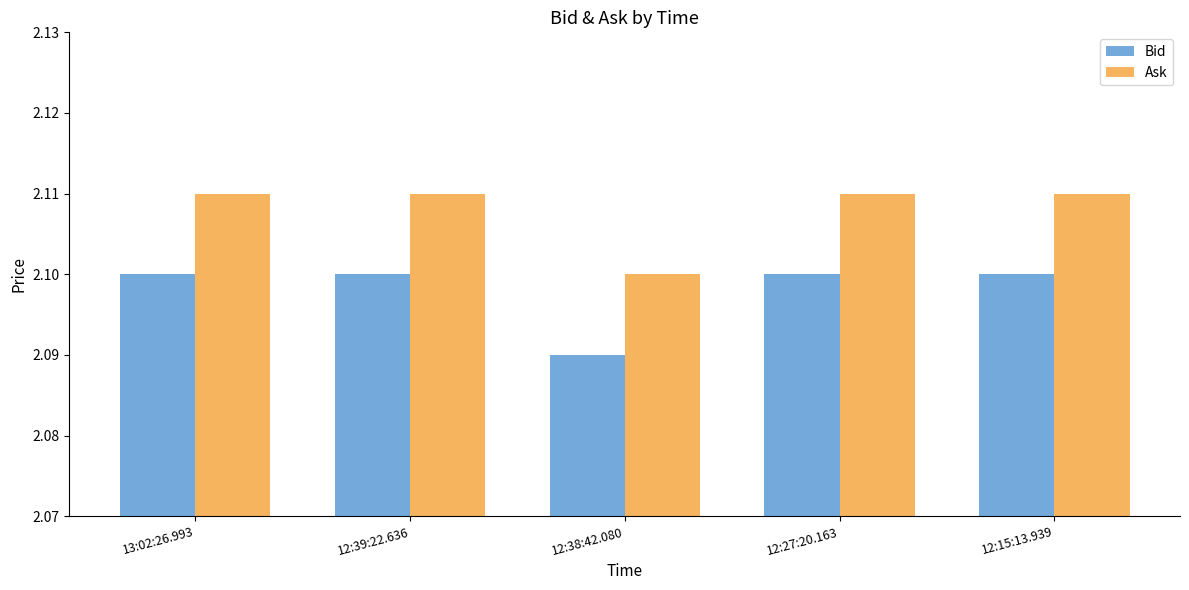

What is the label of the 1st bar from the left?

13:02:26.993